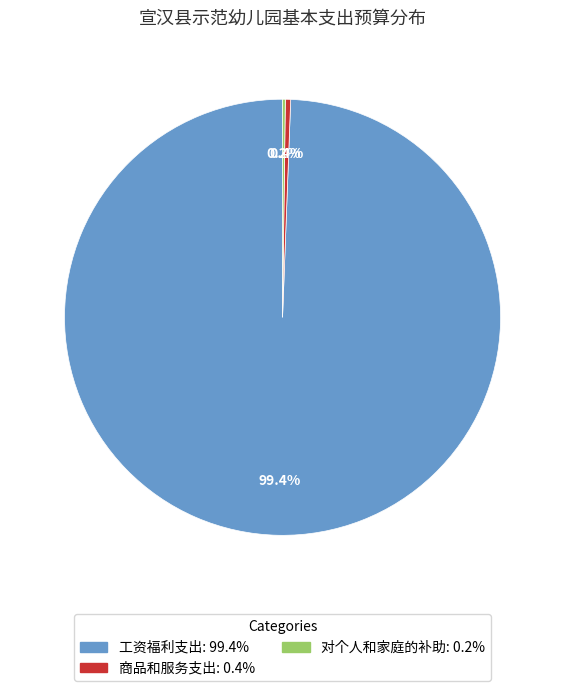

Is there a majority slice in this chart?

Yes